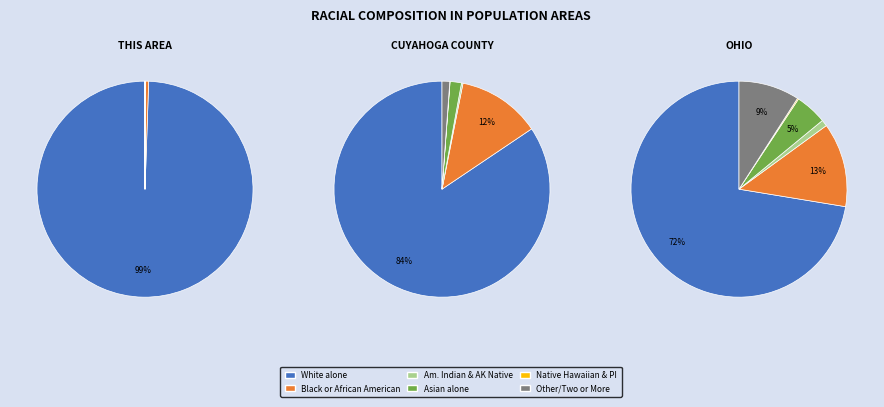

Between American Indian and Alaska Native and Black or African American alone, which is larger?

Black or African American alone